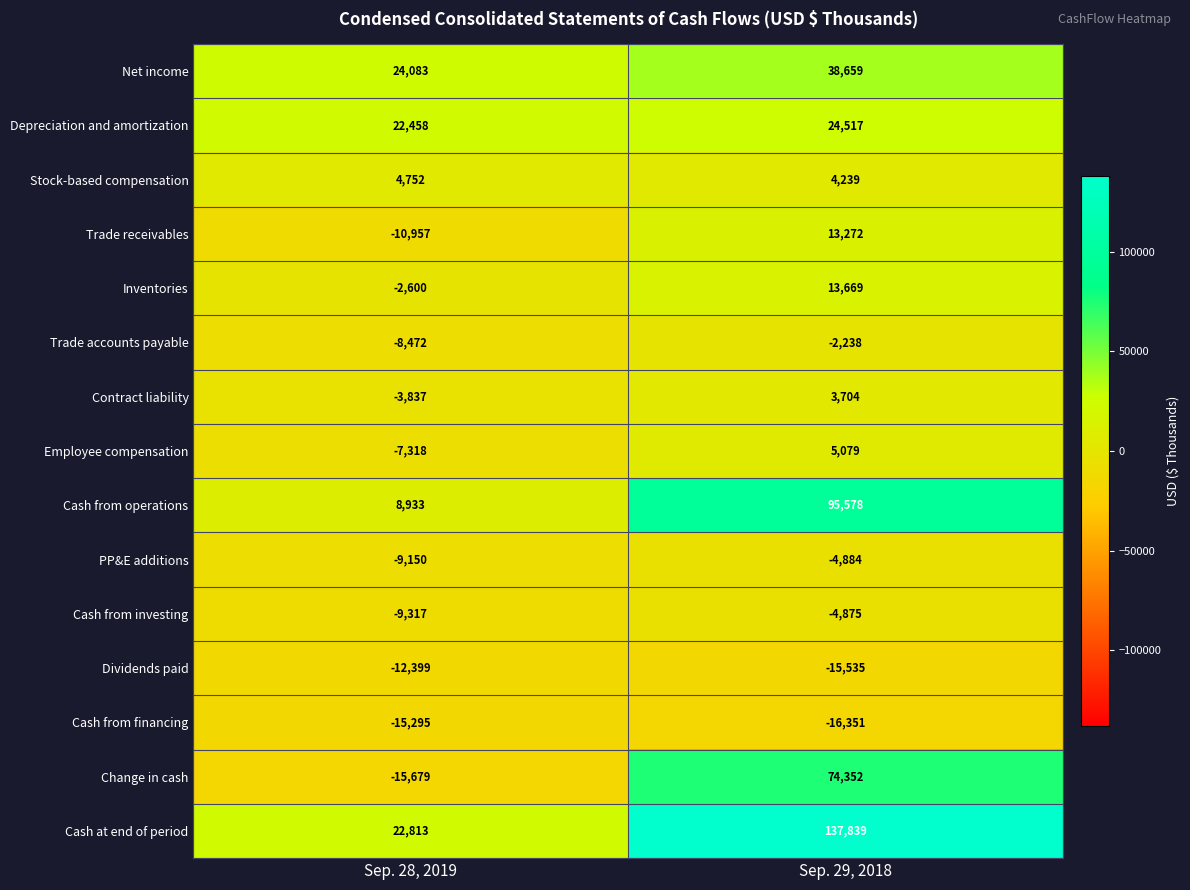

Is it true that Employee compensation equals 5079 at Sep. 29, 2018?

True